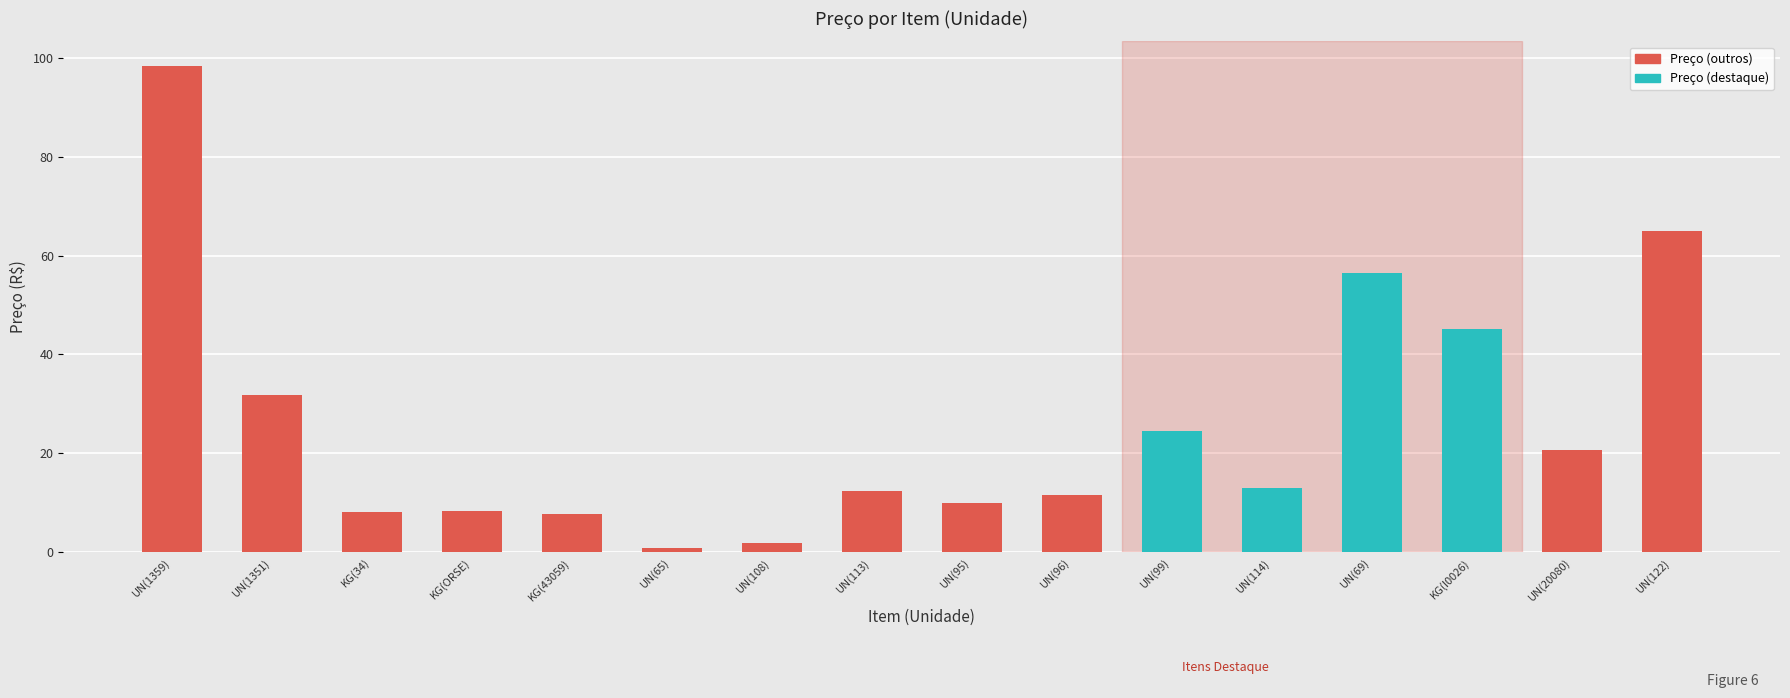

What is the label of the 11th bar from the right?

UN(65)